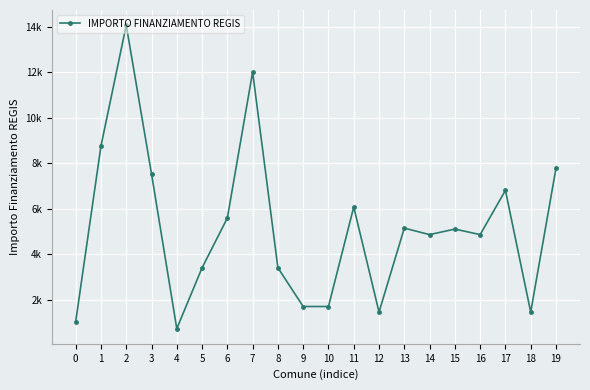

Does the chart have visible grid lines?

Yes